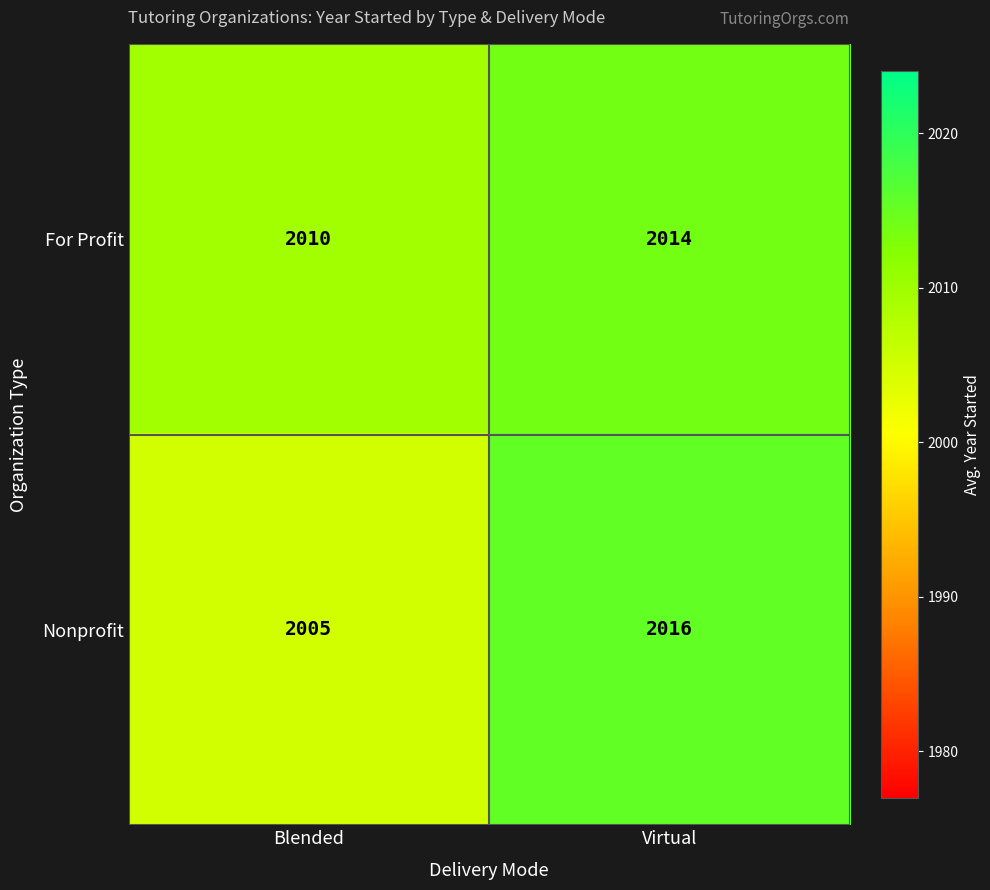

Rank the series by their maximum value, from lowest to highest.

For Profit, Nonprofit